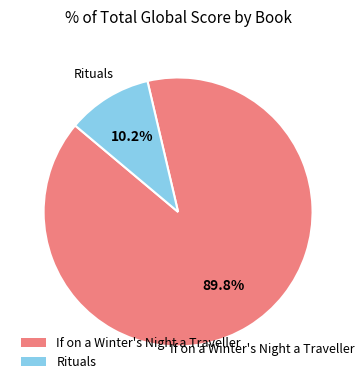

Count the number of slices in the pie.

2